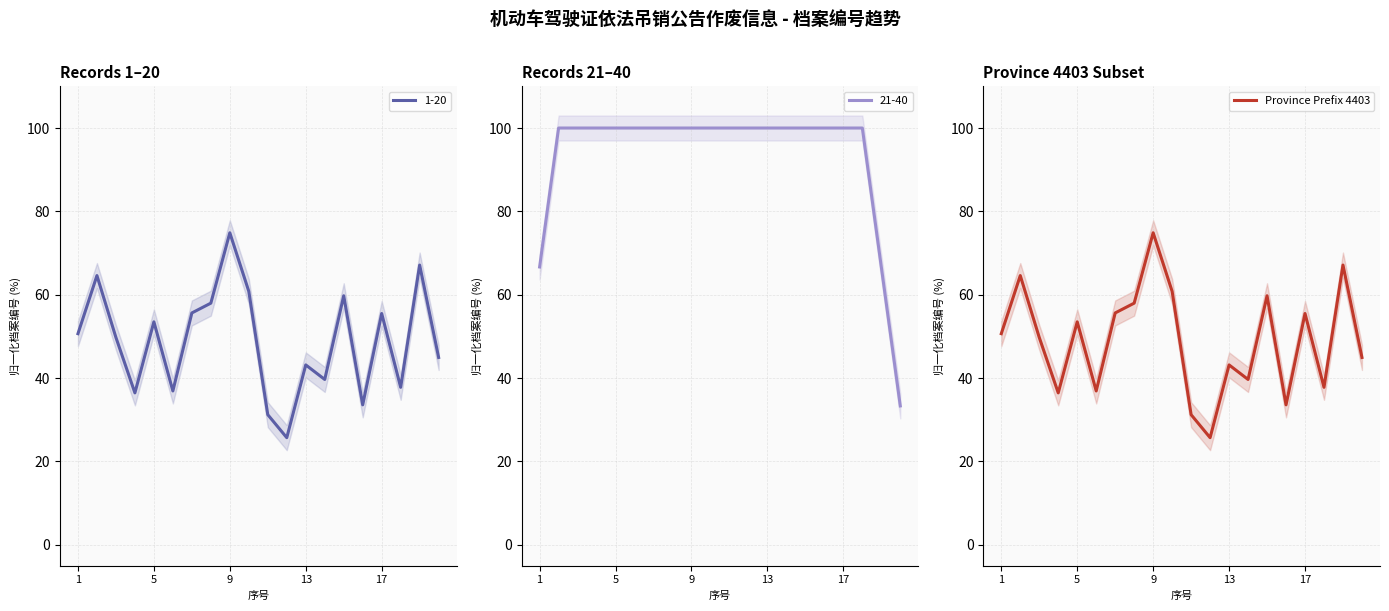

At which label does the data first exceed 50?

1